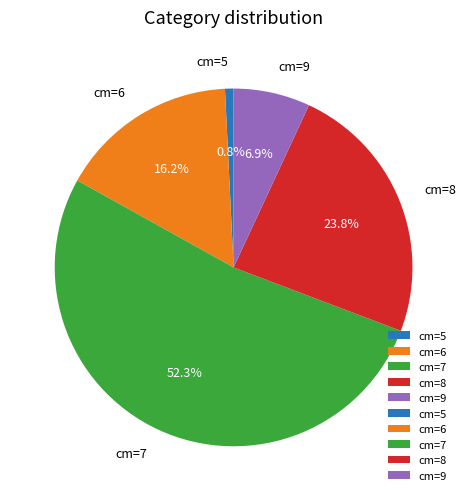

Approximately how many times larger is the value at cm=7 compared to cm=9?

7.6